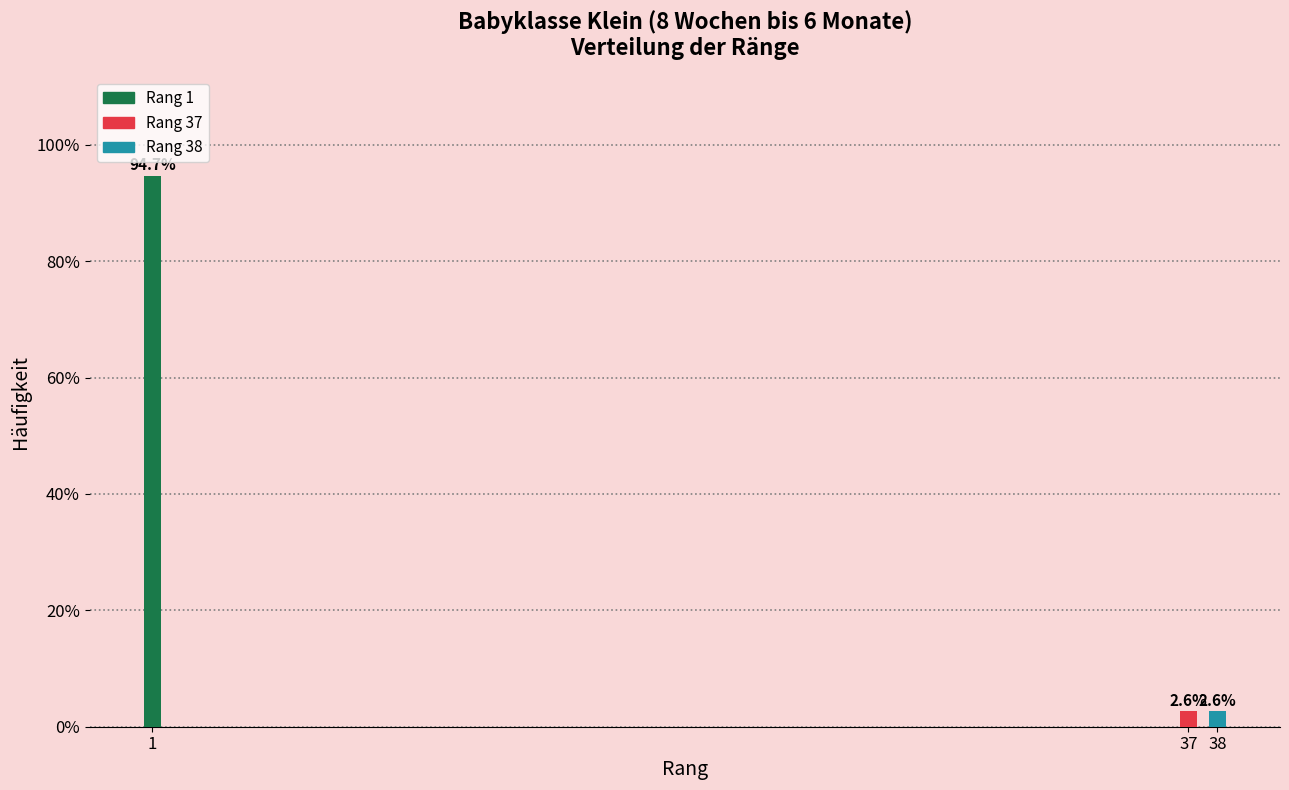

Reading right to left, extract all data points from this chart.

38=2.6	37=2.6	1=94.7